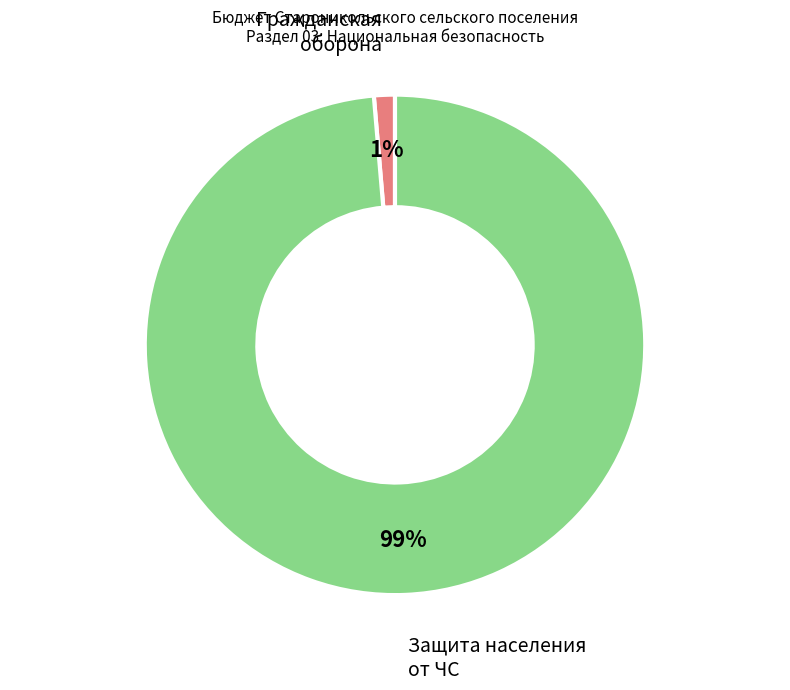

To the nearest percent, what is the average slice percentage?

50%